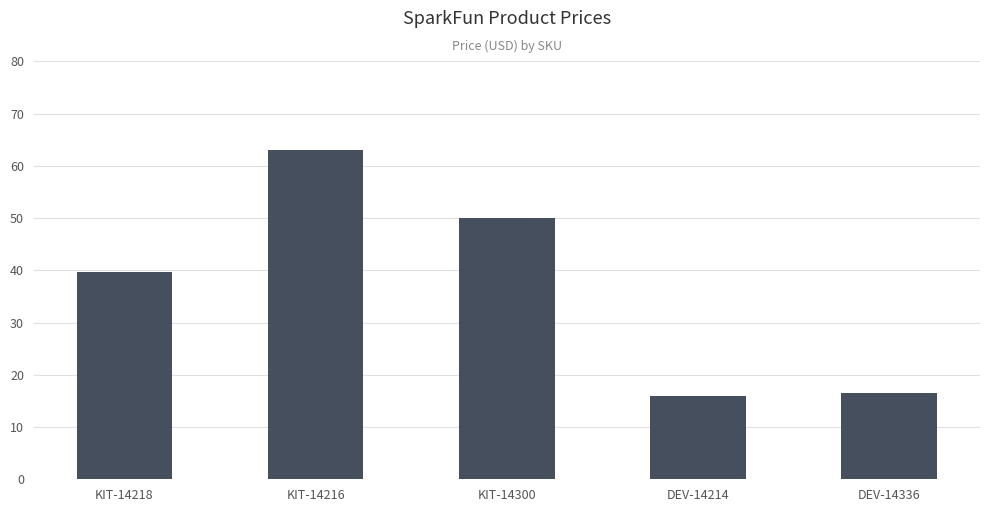

What is the label of the 4th bar from the left?

DEV-14214